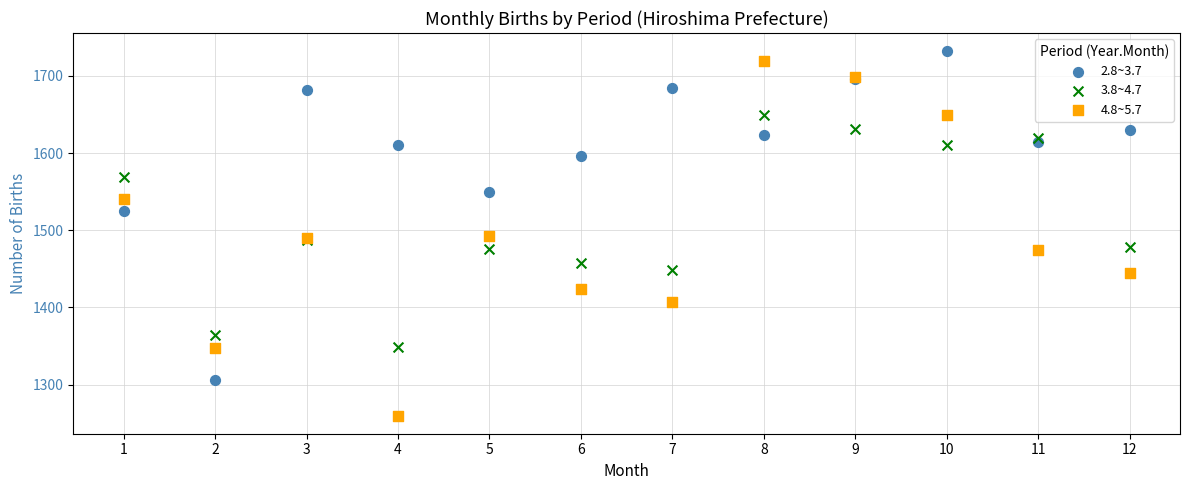

Which series has the largest Y range (max minus min)?

4.8~5.7